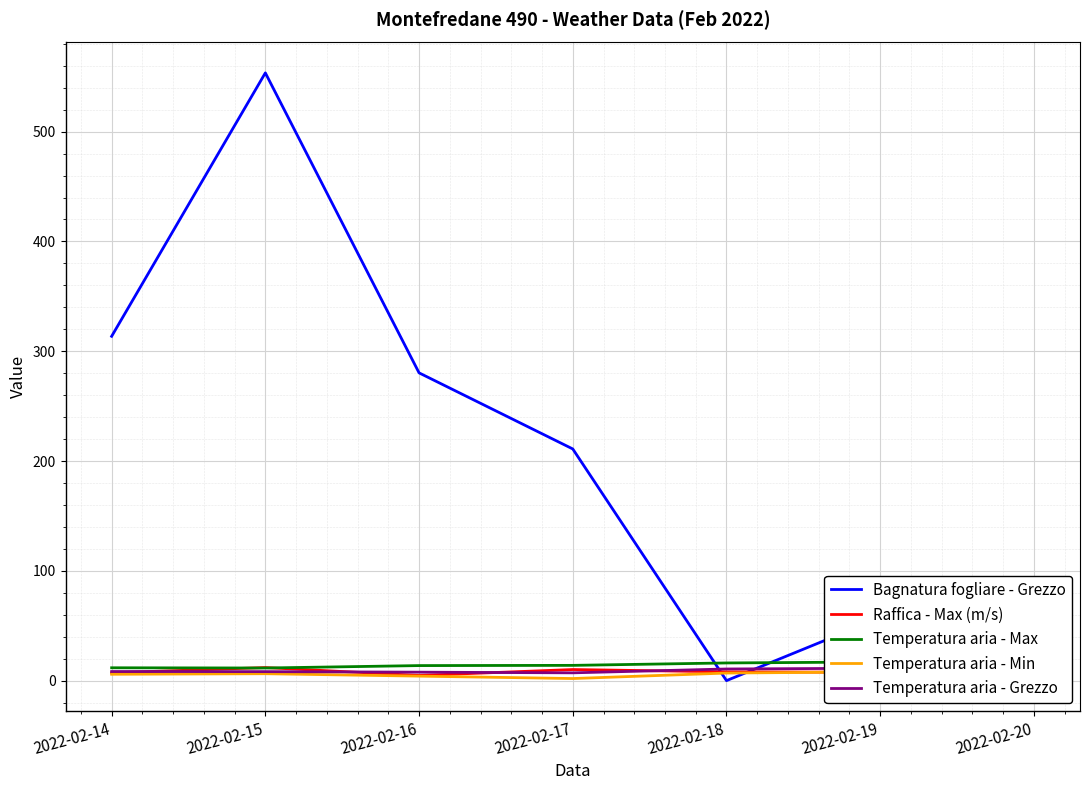

In Bagnatura fogliare - Grezzo, how many points are lower than both neighbors (excluding endpoints)?

1